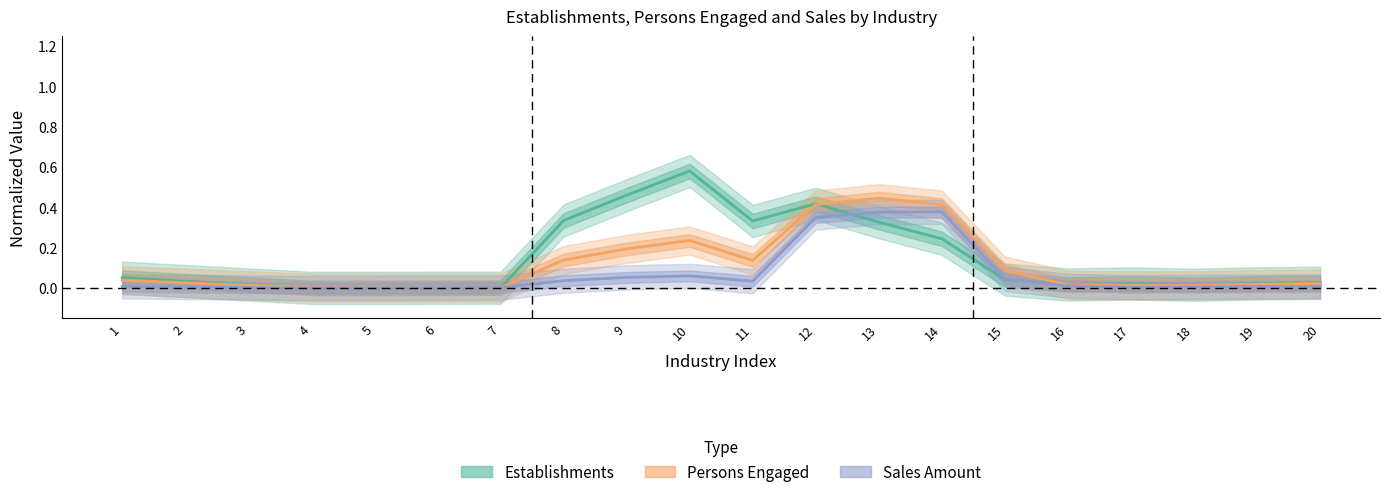

Between which two adjacent categories do Persons Engaged and Establishments first intersect?

3 and 4